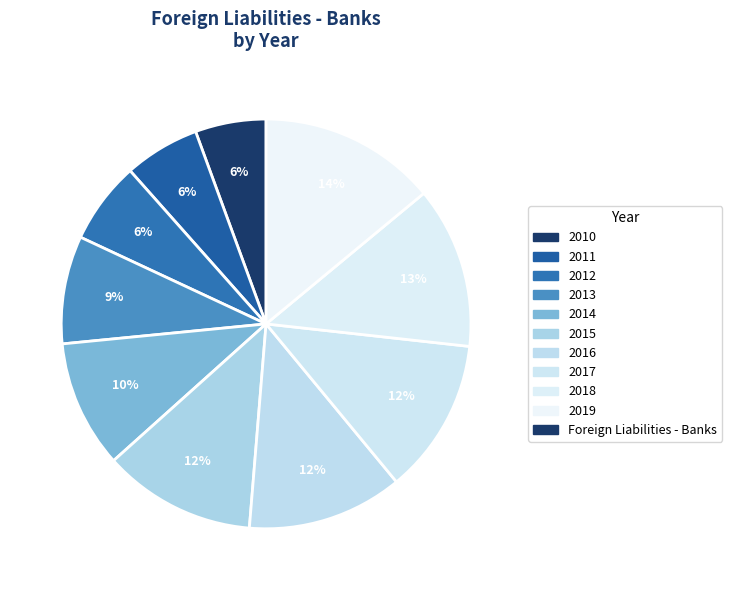

Is there a majority slice in this chart?

No